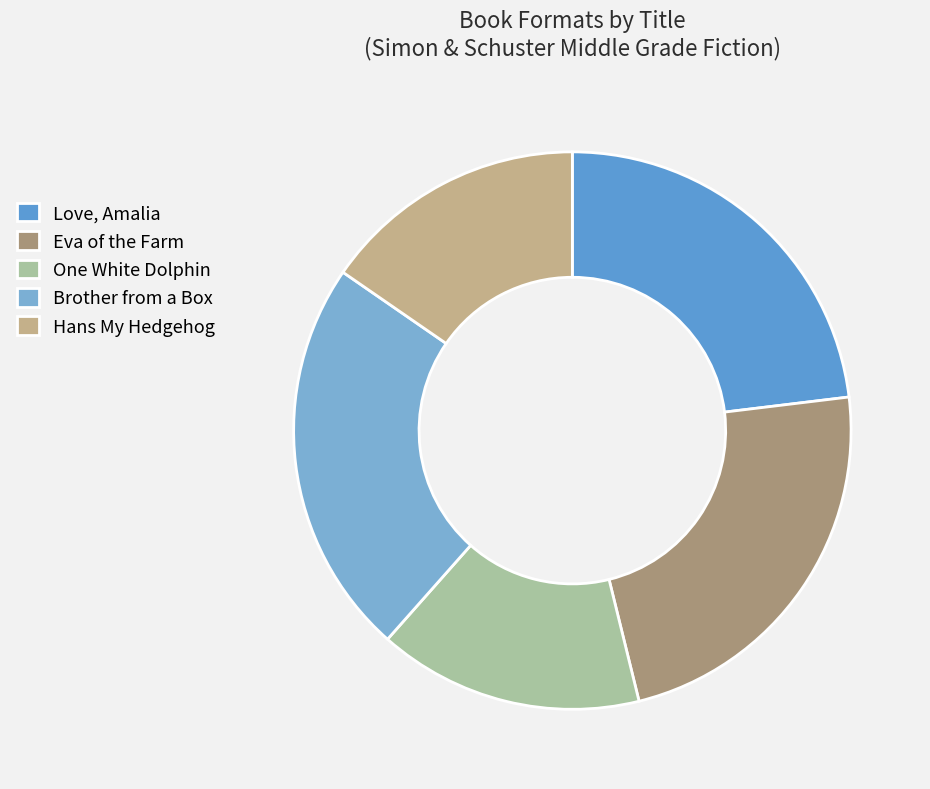

Is it true that One White Dolphin is 15% of the pie?

True